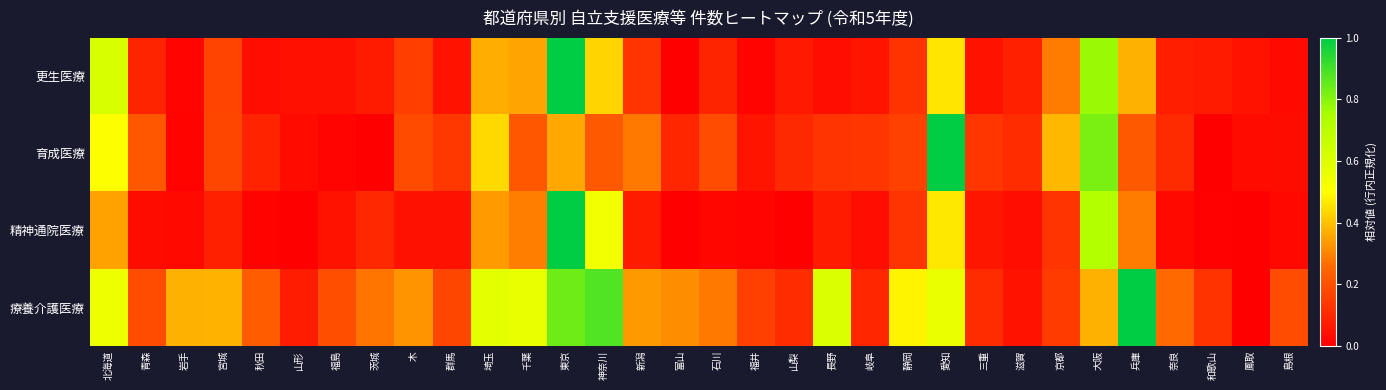

How many categories are shown in the chart?

32